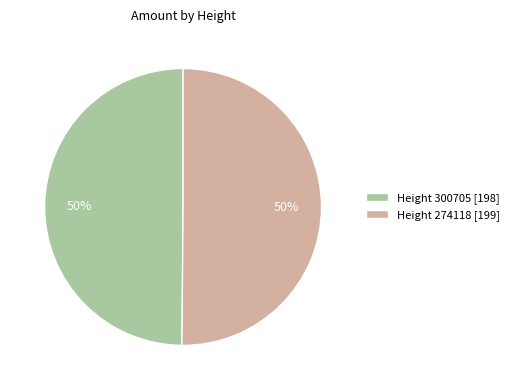

Approximately how many times larger is the value at Height 274118 [199] compared to Height 300705 [198]?

1.0